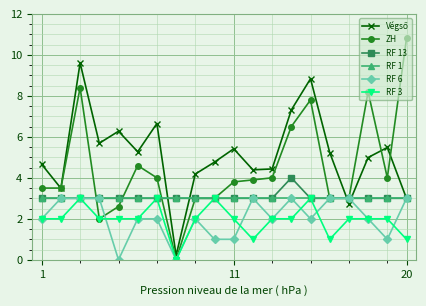

What is the value of the ZH point at the 17th from the left?

3.0